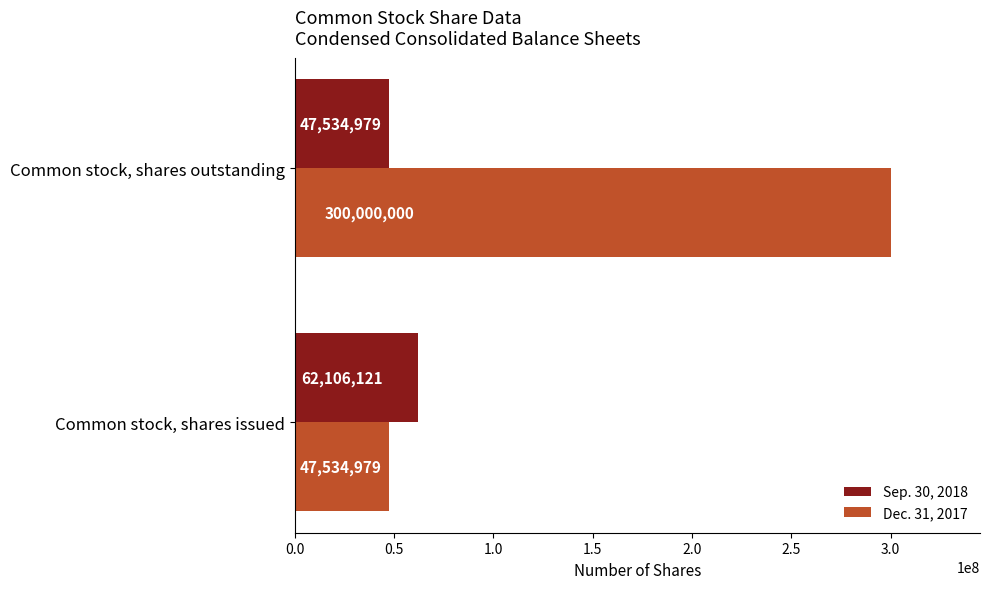

List the series in order of their overall mean, highest first.

Dec. 31, 2017, Sep. 30, 2018